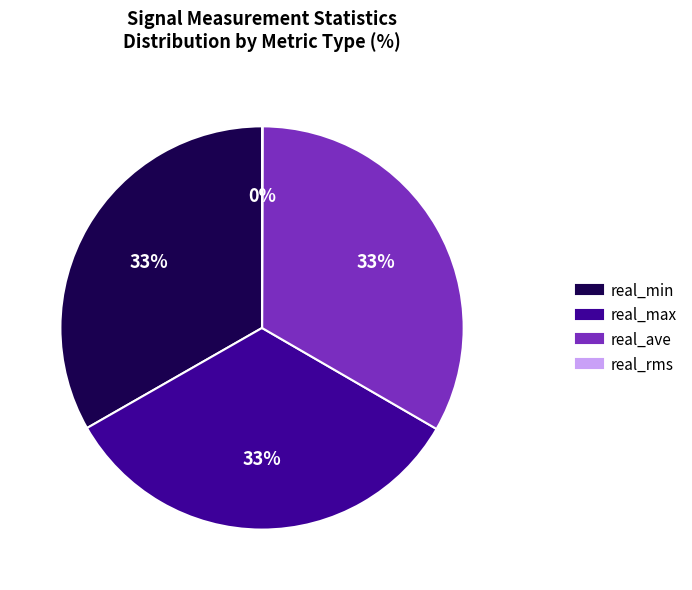

To the nearest percent, what portion does real_max represent?

33%